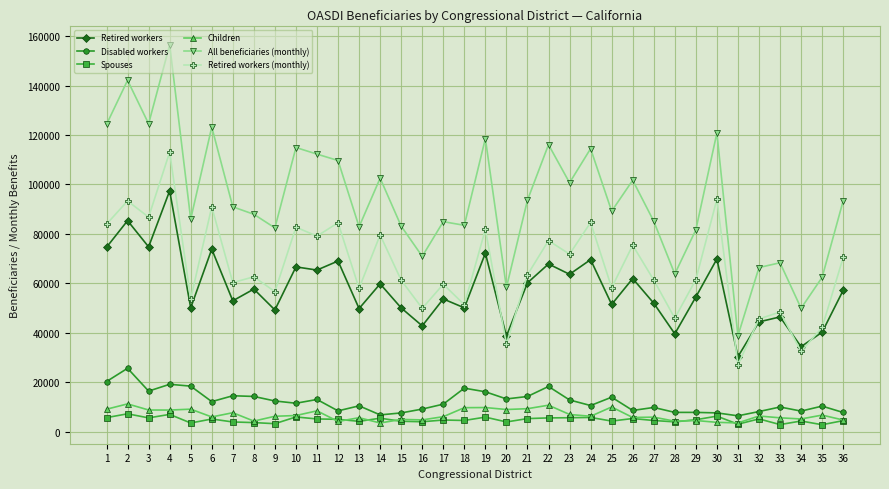

How many series are shown in this chart?

6